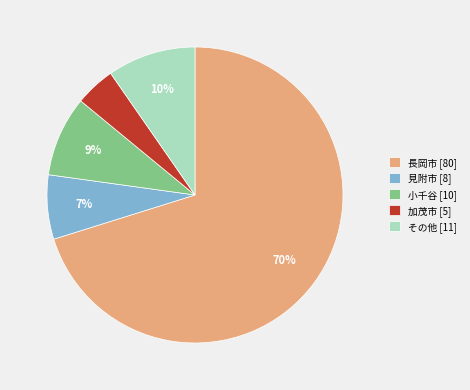

To the nearest percent, what is the difference between the largest and smallest slice percentages?

66%